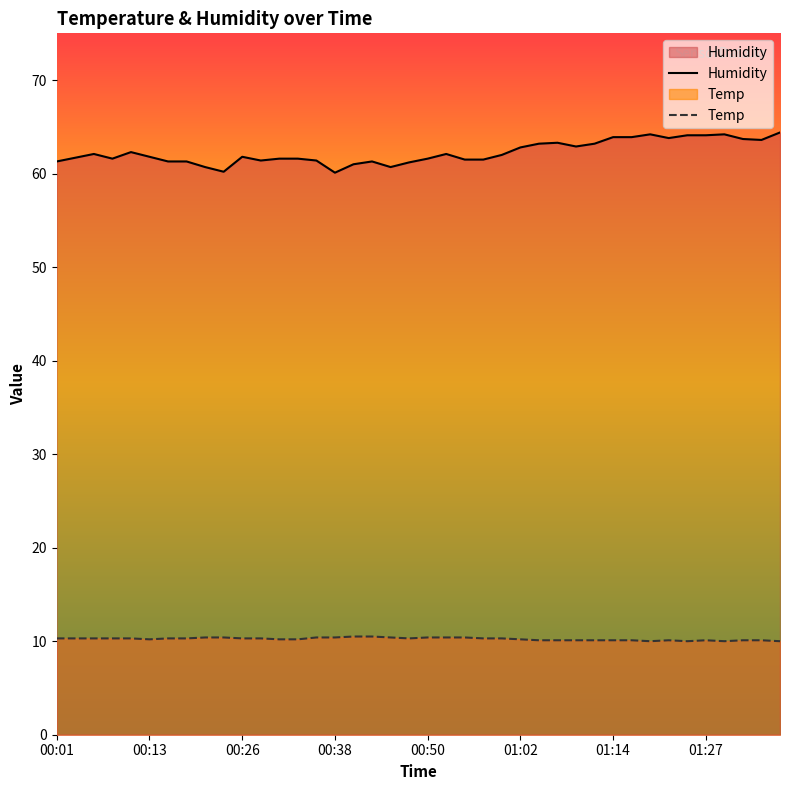

At which category is the sum across all series the highest?

01:36